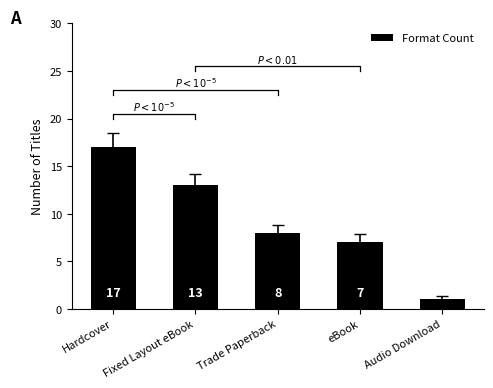

List the labels in order of value, largest first.

Hardcover, Fixed Layout eBook, Trade Paperback, eBook, Audio Download